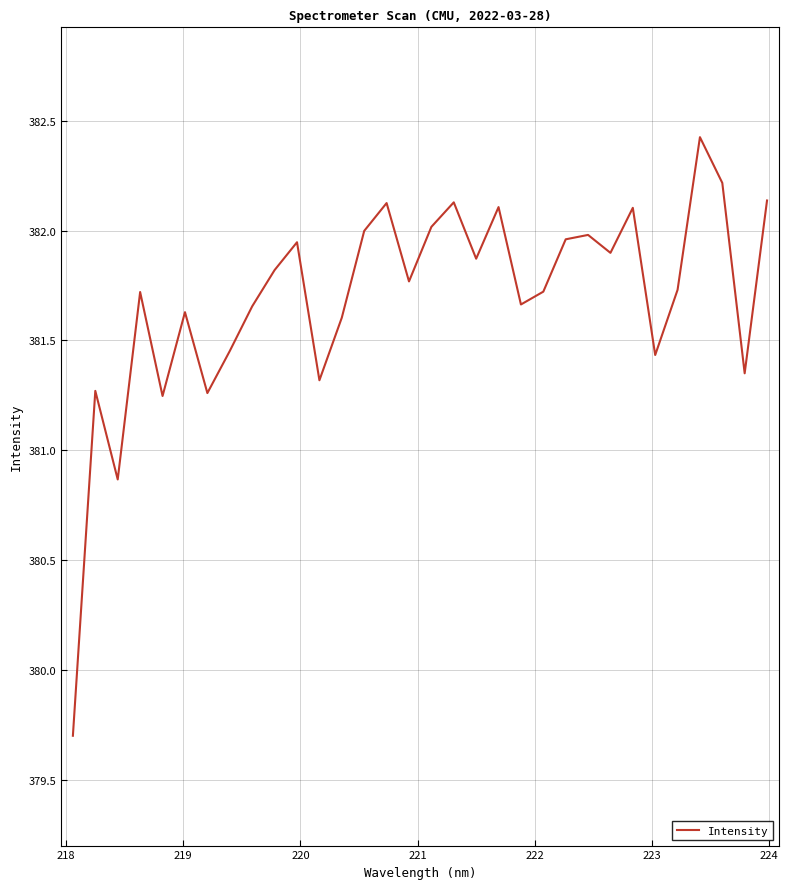

What is the difference between the maximum and minimum values?

2.7